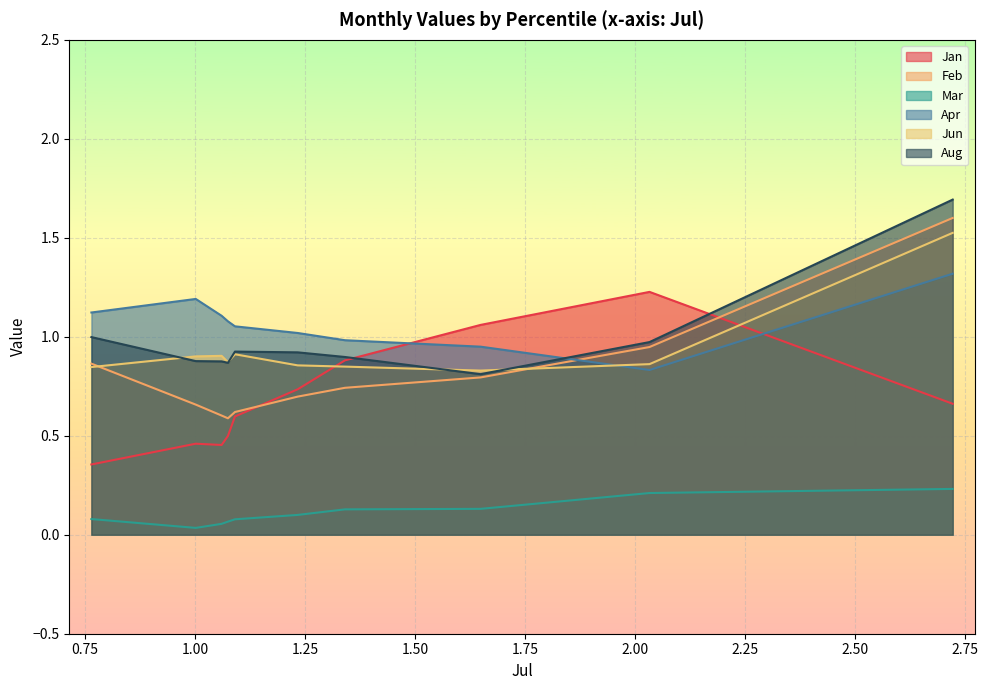

How many interior local valleys does the Aug series have?

2